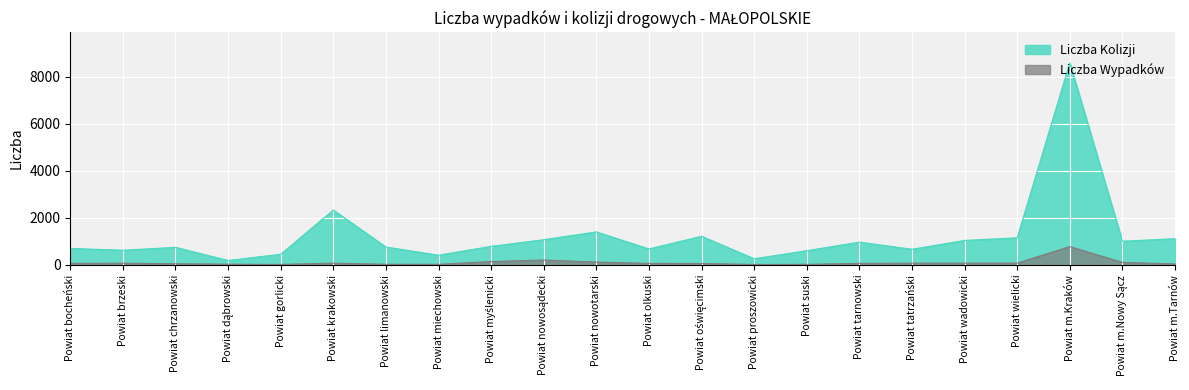

True or false: Liczba Kolizji has a value of 183 at Powiat suski.

False